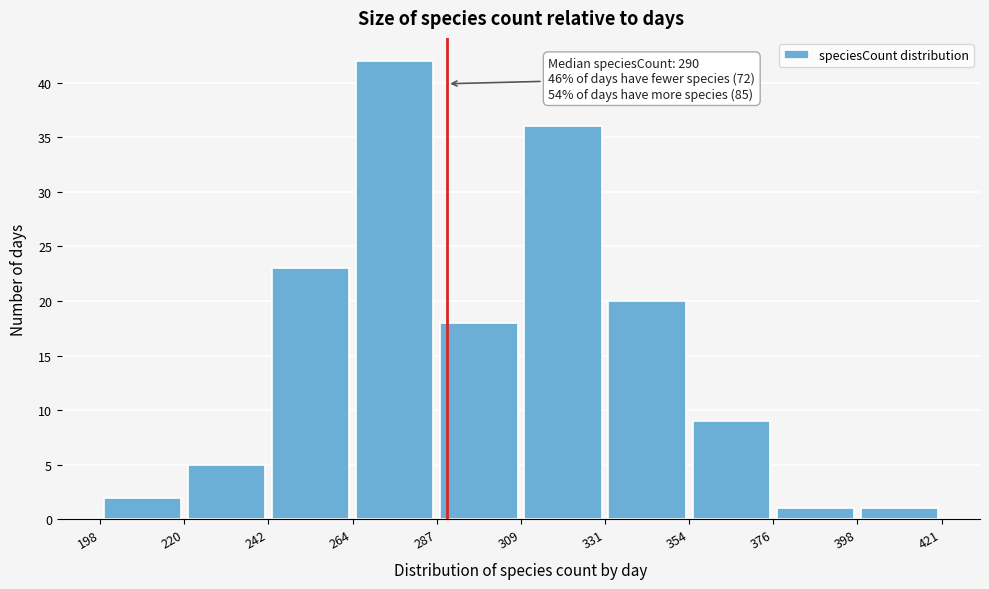

Over which range of the x-axis is the bar tallest?

264 to 287